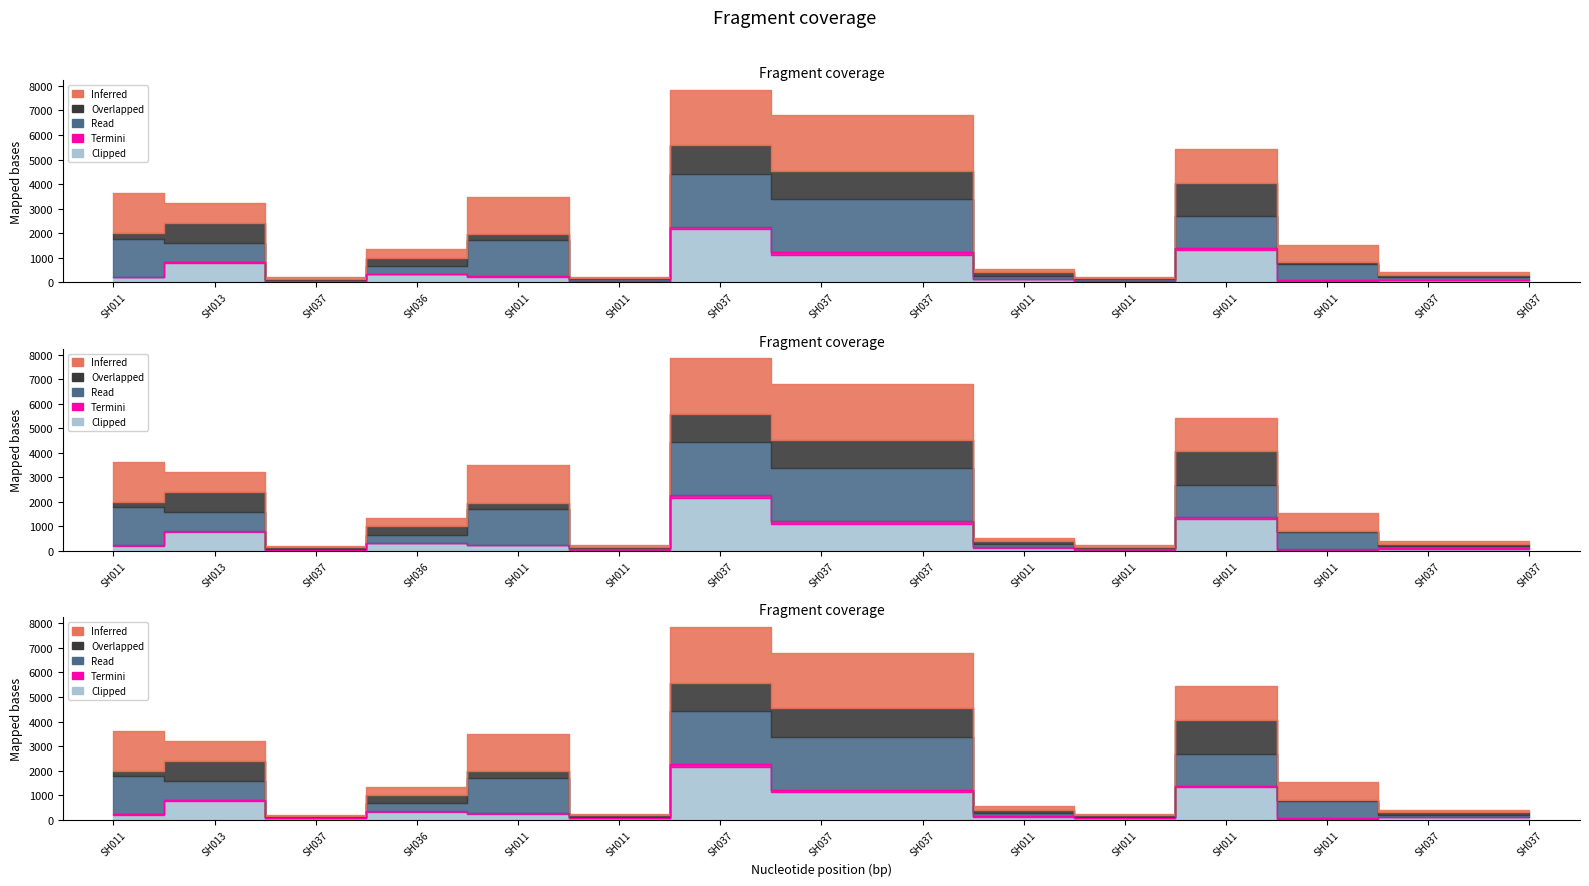

True or false: Clipped and Read intersect in this chart.

False